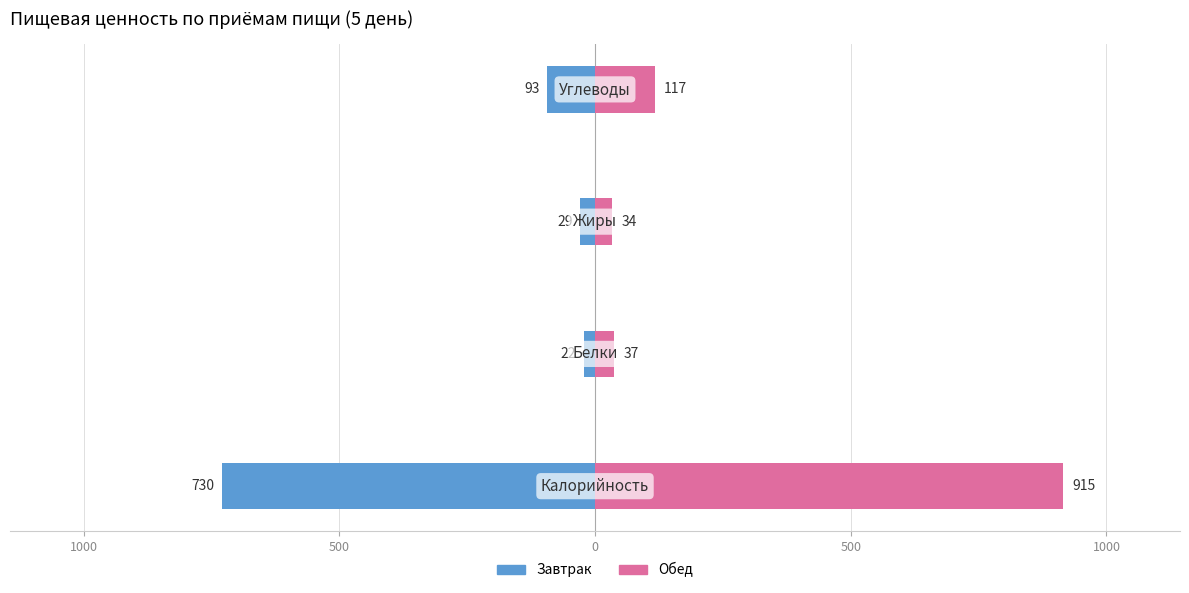

Are the bars grouped side by side (vs. stacked)?

Yes